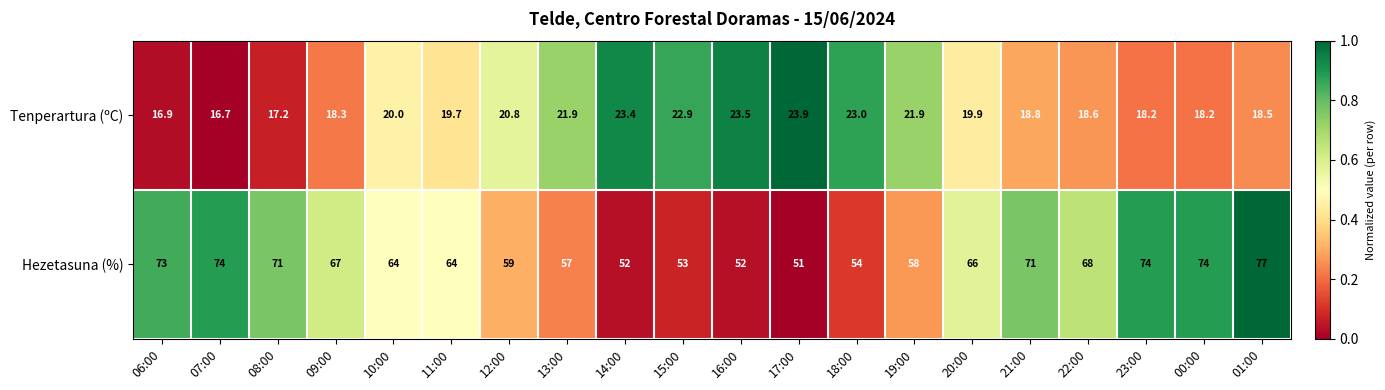

Is the value of Tenperartura (ºC) at 13:00 greater than the value of Hezetasuna (%) at 06:00?

No